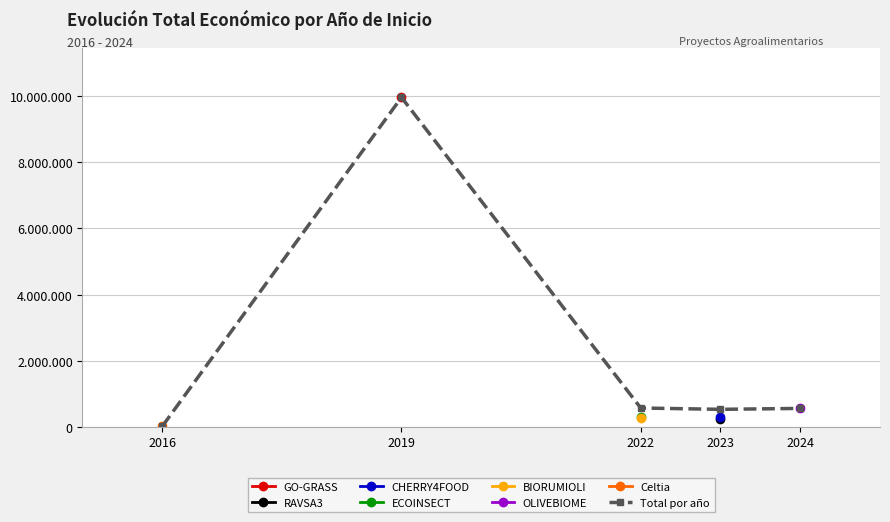

The chart shows a value of 562330 at 2022. True or false?

True